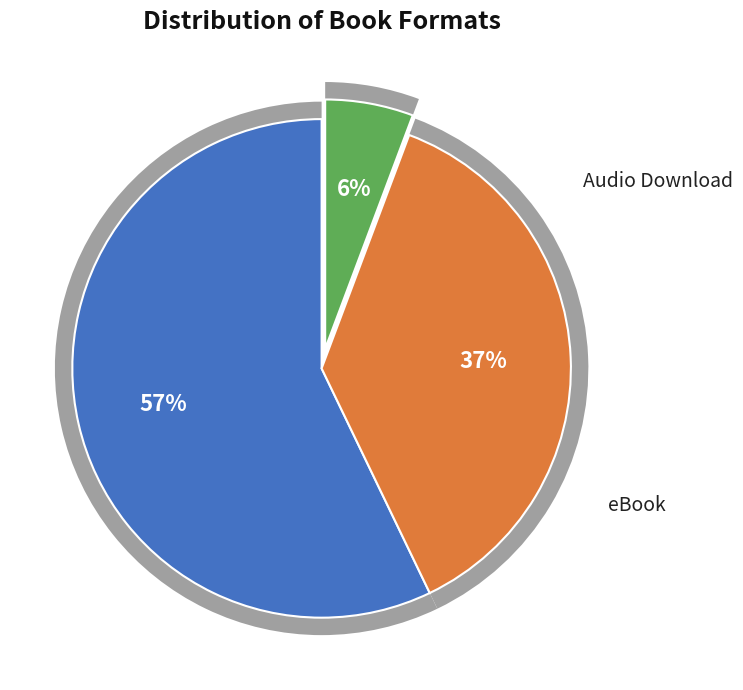

Which slice represents more than half of the pie?

Trade Paperback